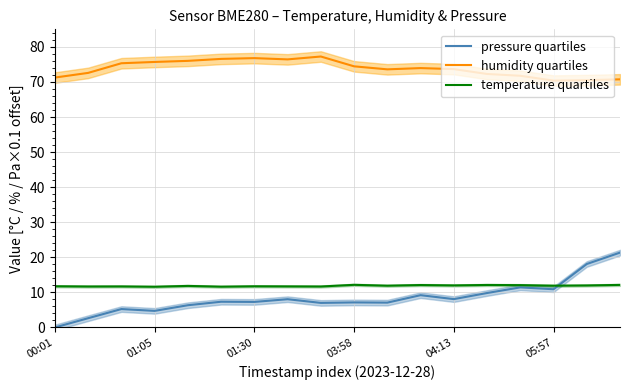

True or false: pressure quartiles and humidity quartiles cross at least once.

False